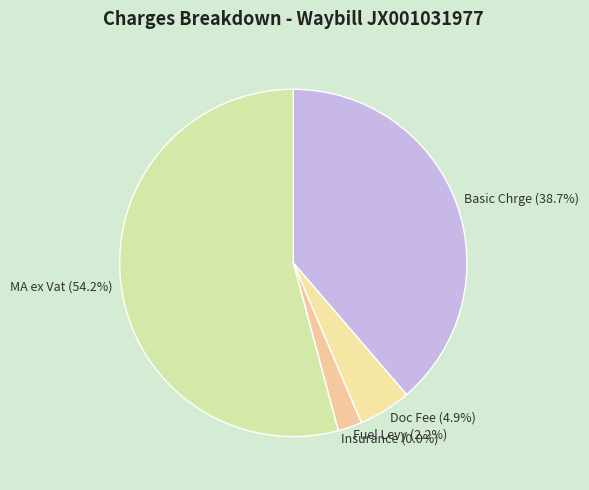

To the nearest percent, what percentage of the pie is Basic Chrge?

39%